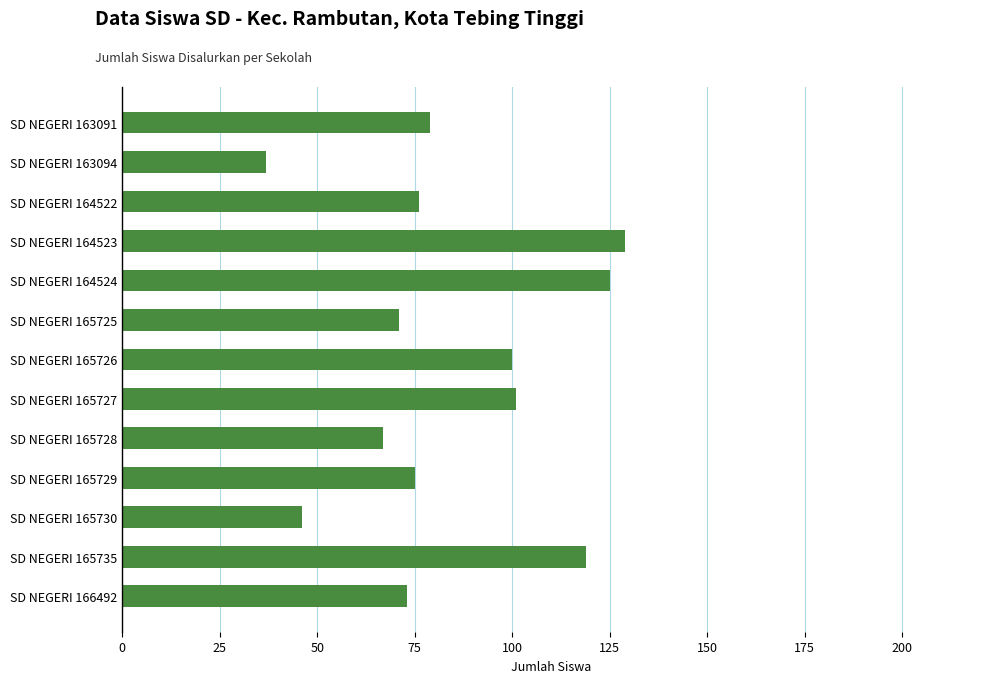

Between SD NEGERI 165729 and SD NEGERI 164523, which is larger?

SD NEGERI 164523